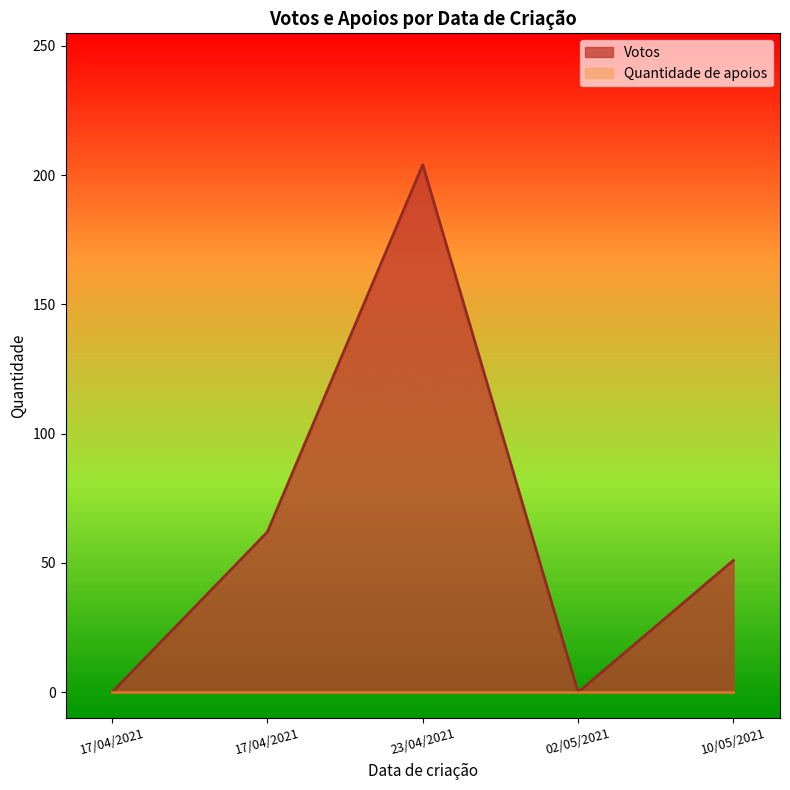

Between 23/04/2021 and 17/04/2021, which is larger?

23/04/2021